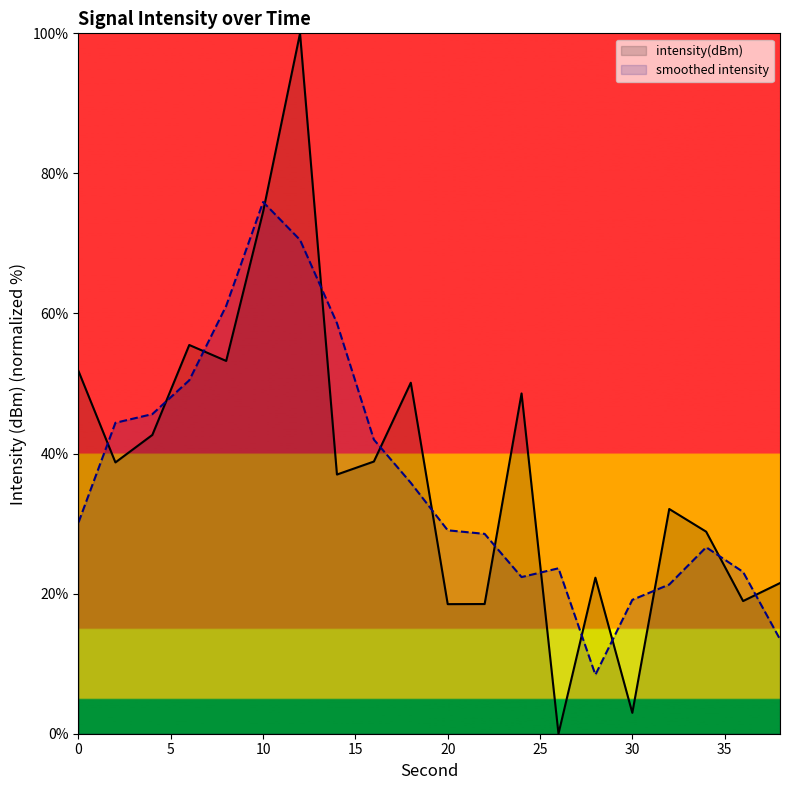

Which series has the largest range (max minus min)?

intensity(dBm)